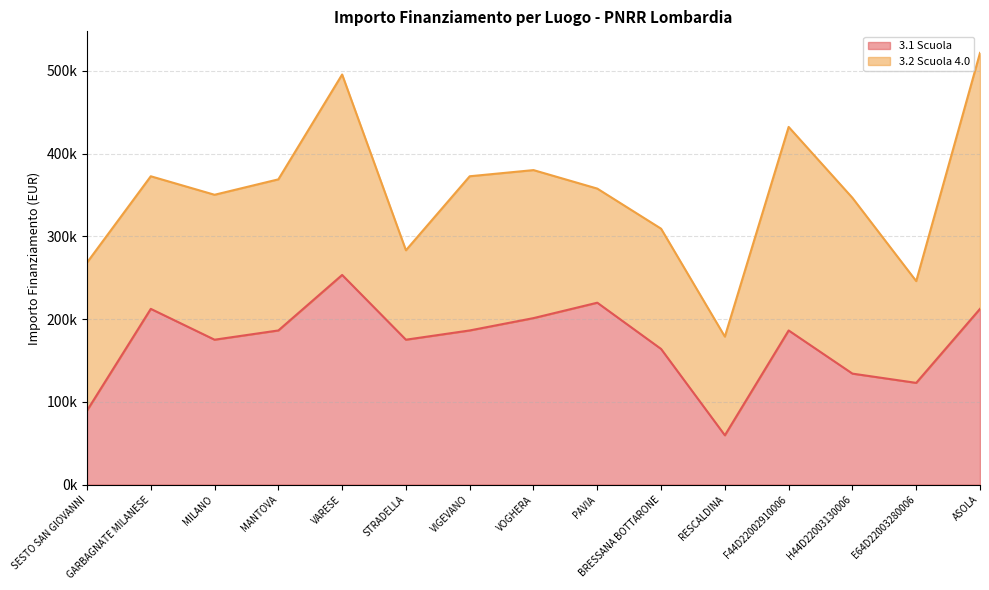

Reading left to right, what are all the values shown in this chart?

89419.6	212371.5	175113.3	186290.8	253355.4	175113.3	186290.8	201194.0	219823.1	163935.9	59613.0	186290.8	134129.4	122951.9	212371.5